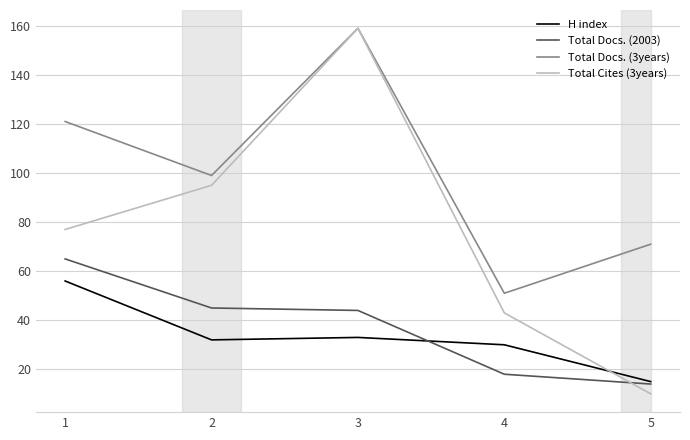

Reading left to right, transcribe all the data shown in this chart.

H index: 1=56	2=32	3=33	4=30	5=15
Total Docs. (2003): 1=65	2=45	3=44	4=18	5=14
Total Docs. (3years): 1=121	2=99	3=159	4=51	5=71
Total Cites (3years): 1=77	2=95	3=159	4=43	5=10